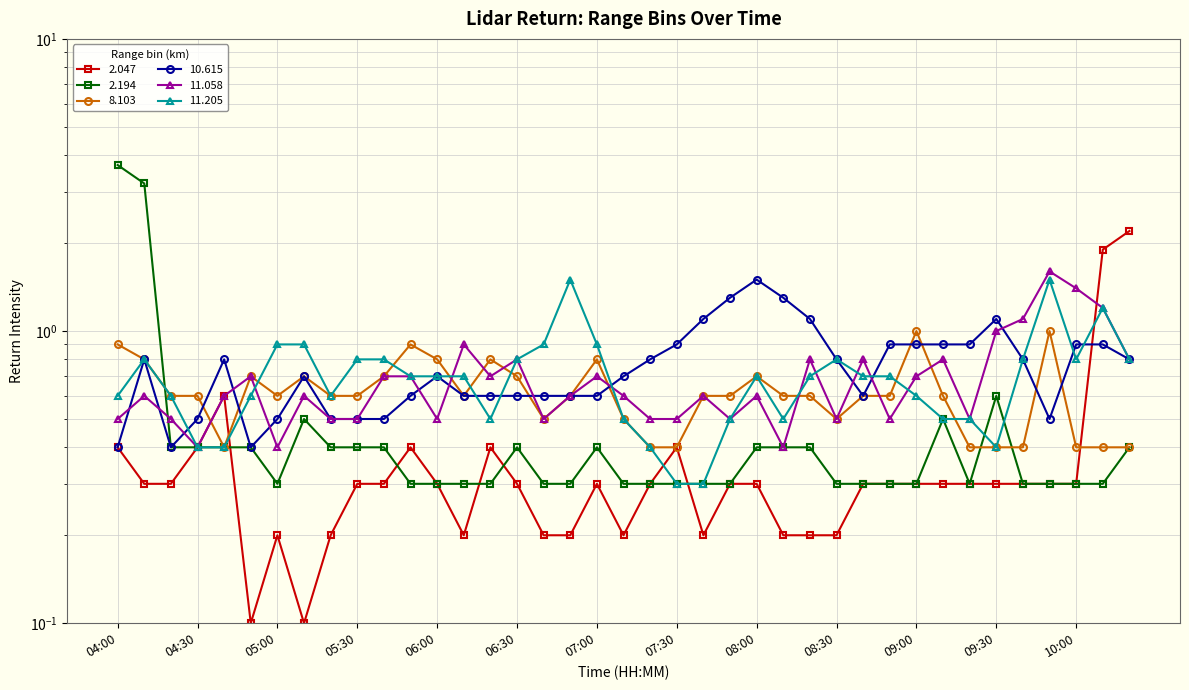

What is the lowest value of the 11.205 series?

0.3